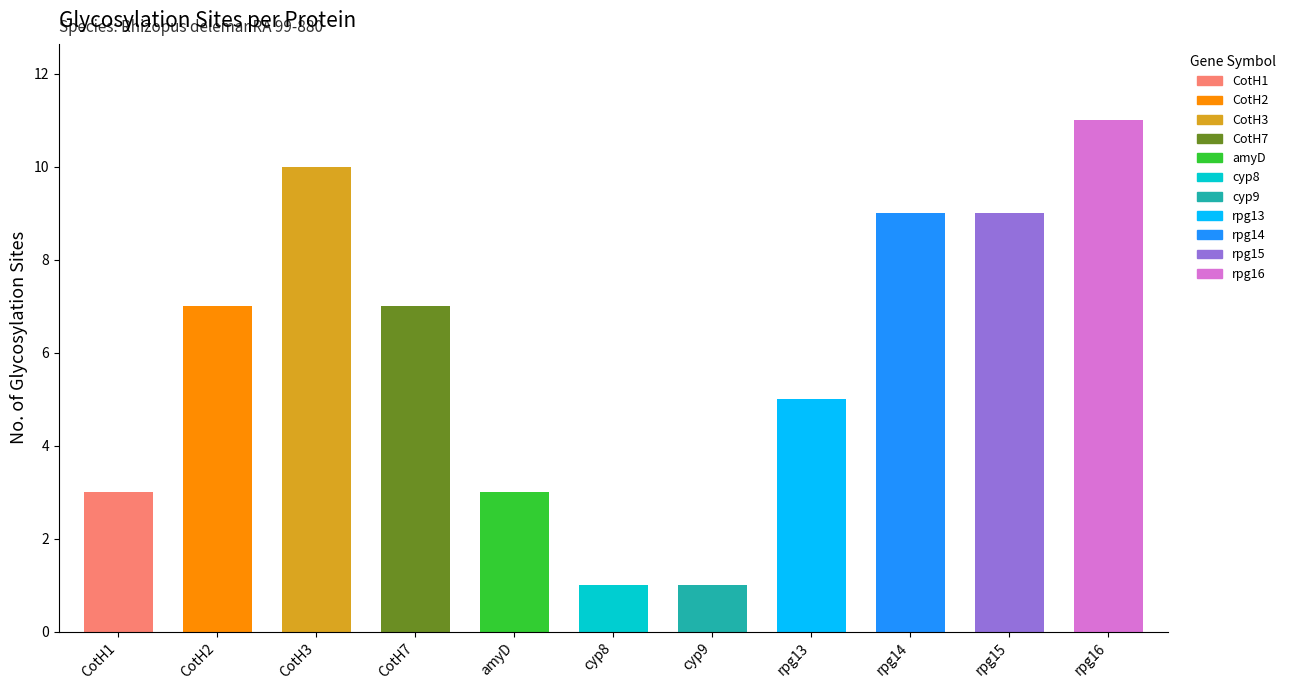

What is the average value?

6